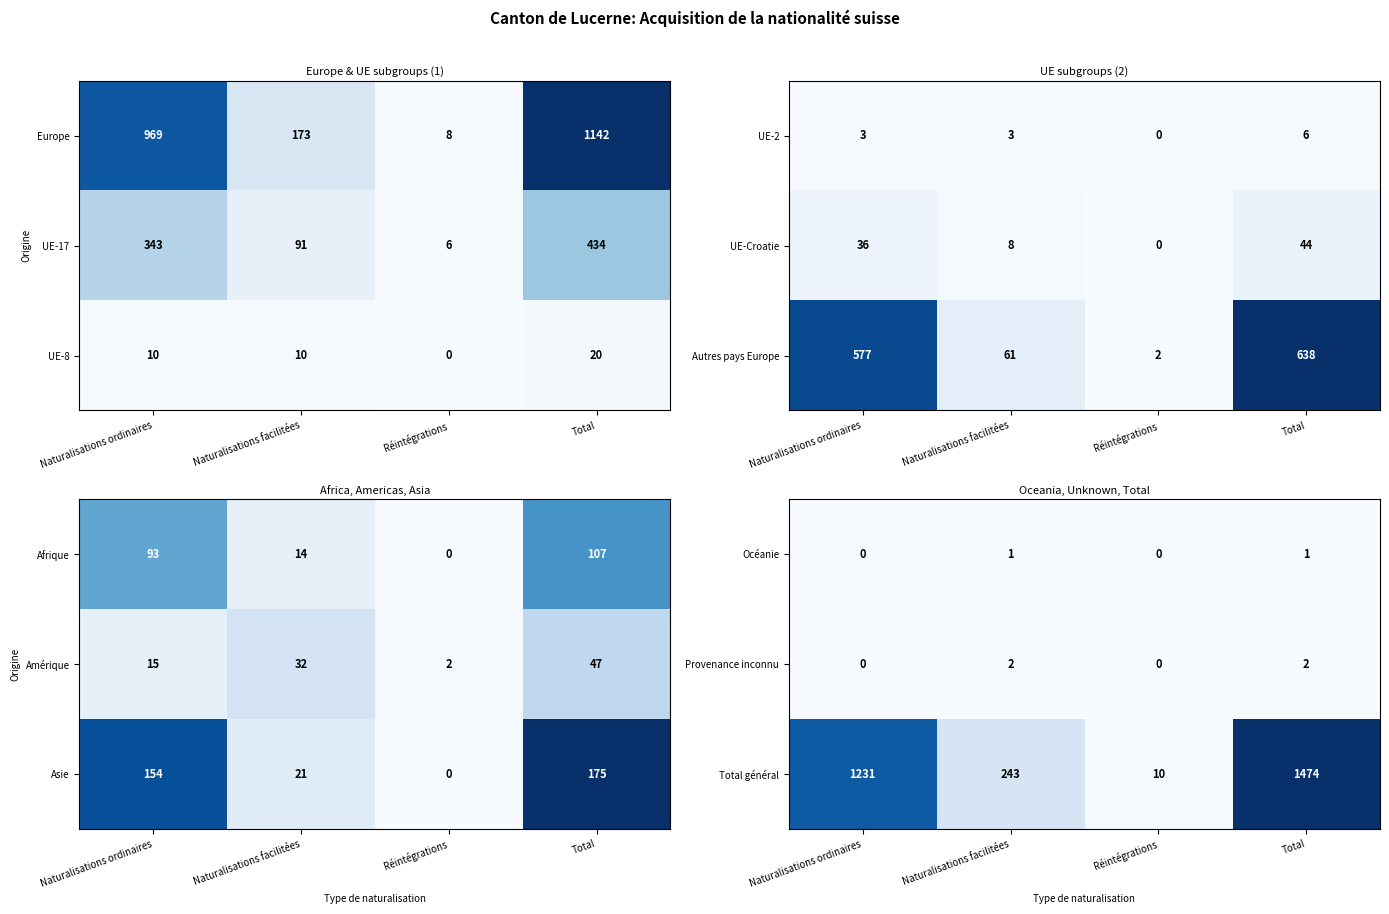

Which category has the lowest value across all series?

Naturalisations ordinaires